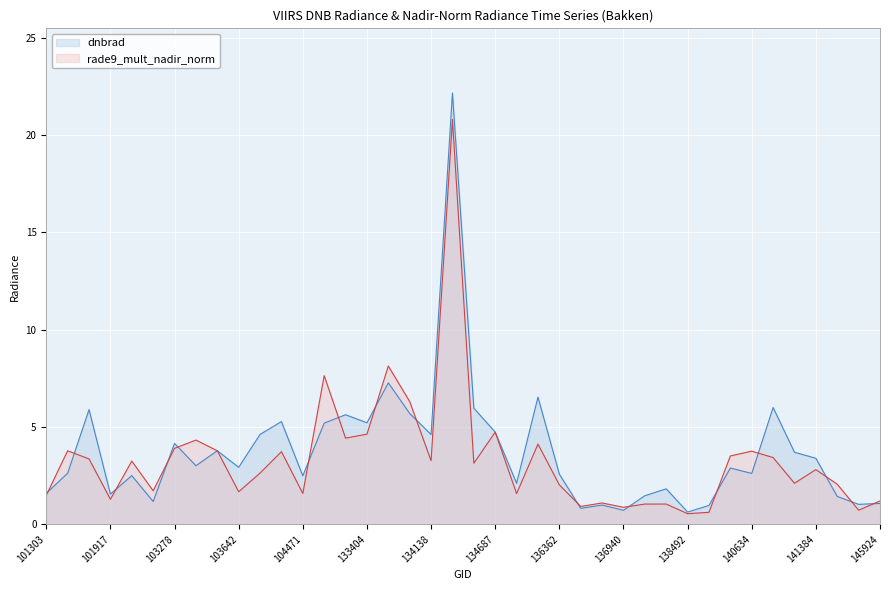

At which label is rade9_mult_nadir_norm closest to 10?

133584